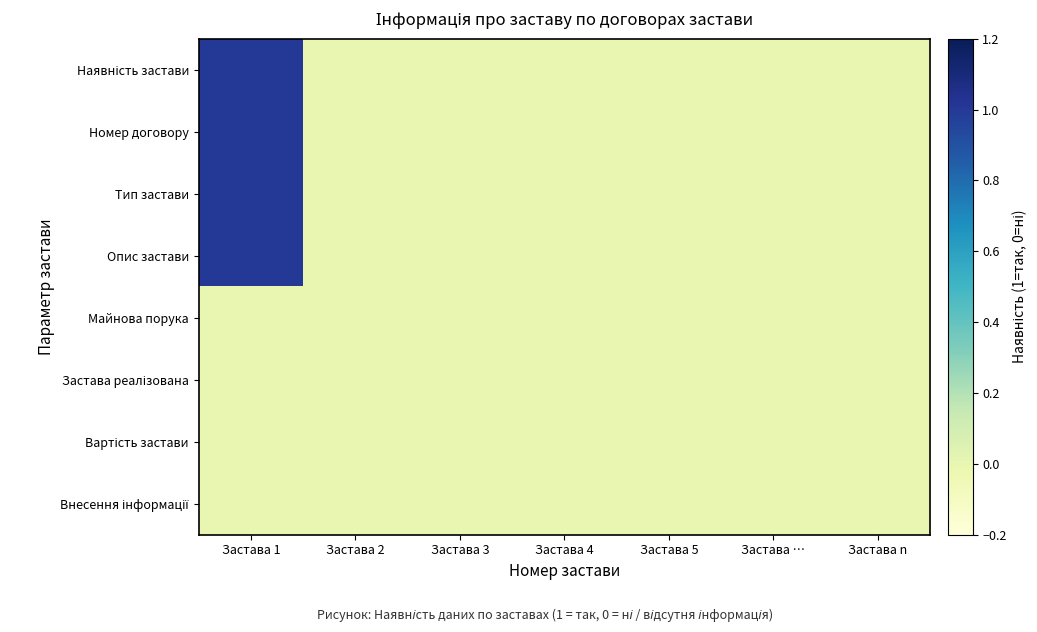

Between Застава 1 and Застава n, which series saw the biggest shift?

Наявність застави